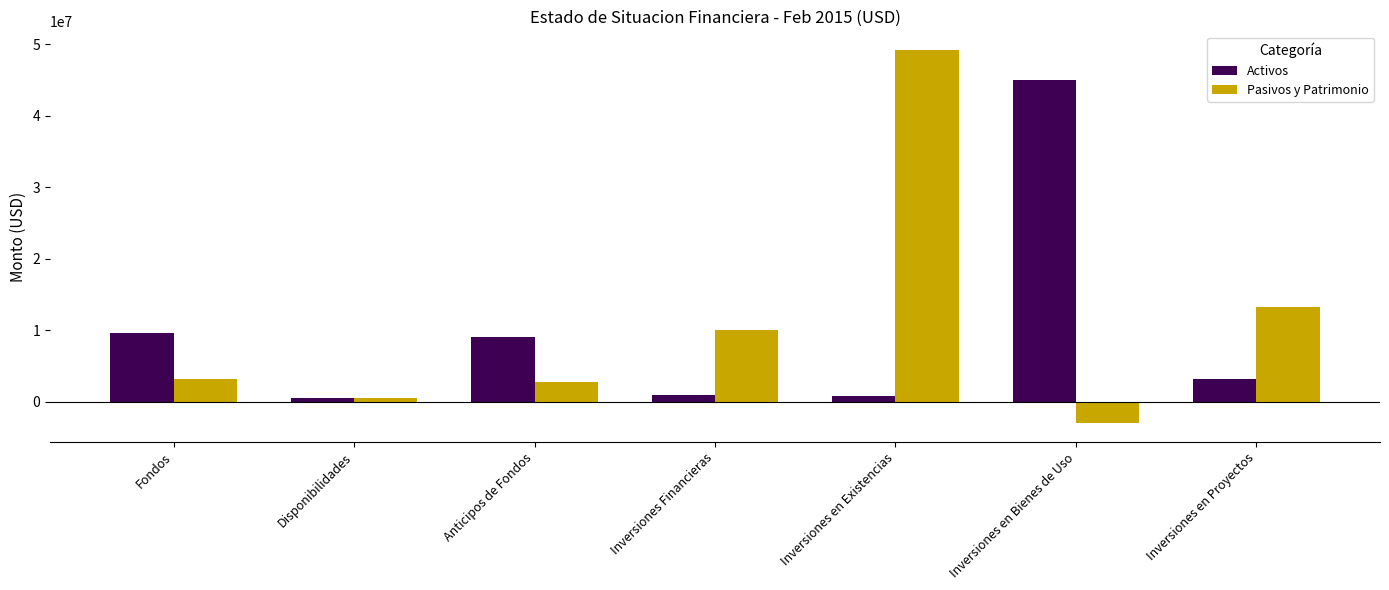

Is the value of Pasivos y Patrimonio at Inversiones Financieras greater than the value of Activos at Inversiones en Bienes de Uso?

No